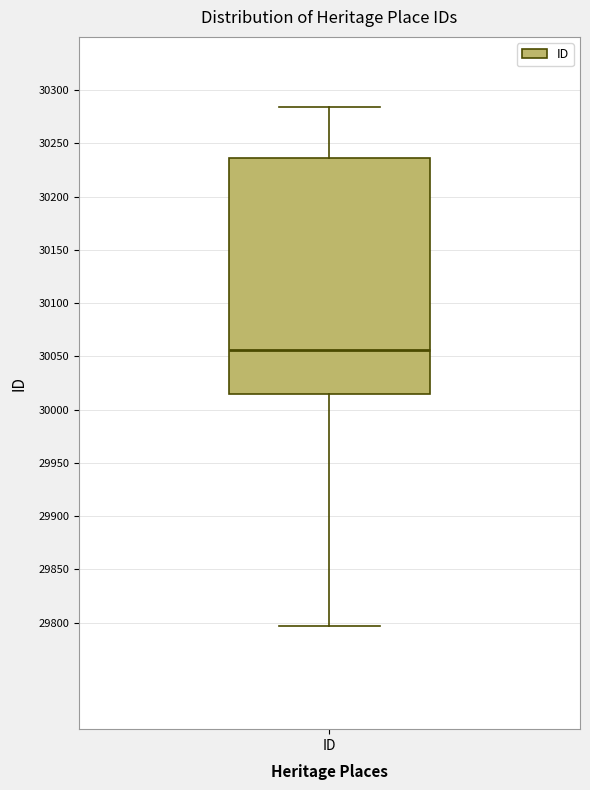

Transcribe this box plot: give where the median line is, the range the box spans, and where the two whiskers end, as read against the y-axis. The values are not printed on the chart, so give them approximately, as read against the axis.

median 30055, box 30015 to 30235, whiskers 29795 to 30285